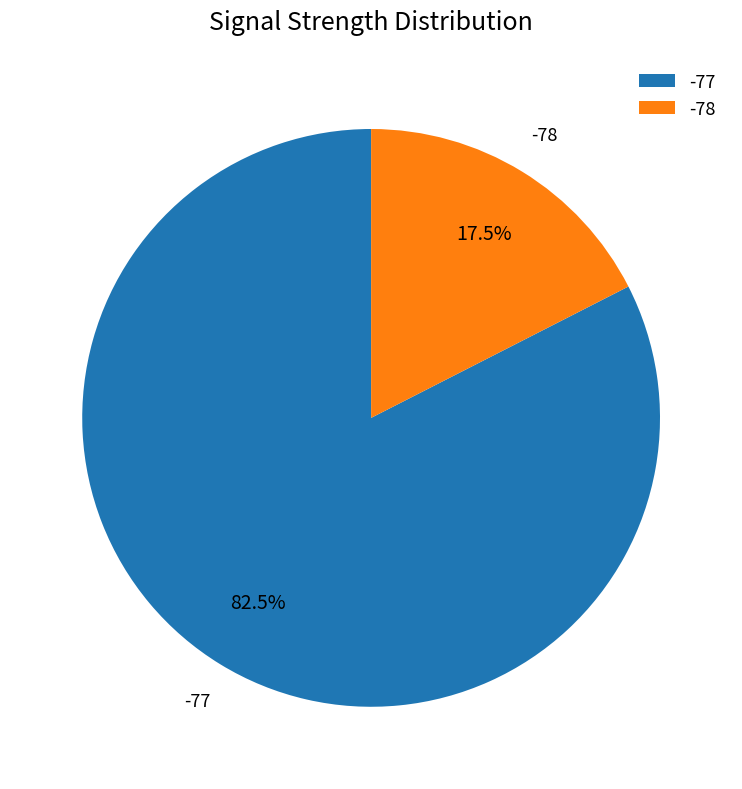

What is the total percentage of -78 and -77?

100.0%